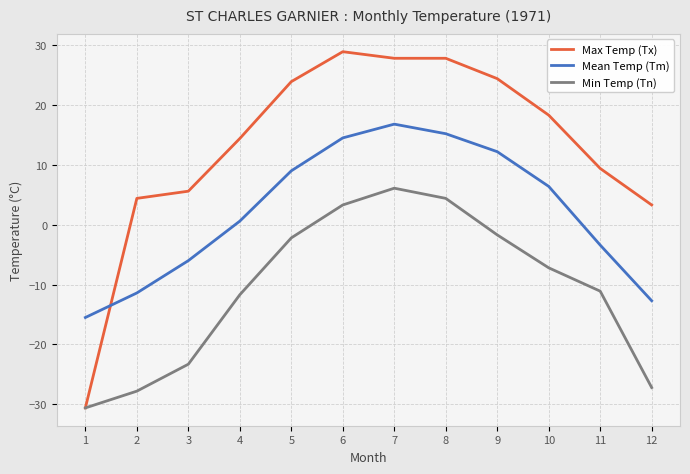

How many lines are shown in the chart?

3